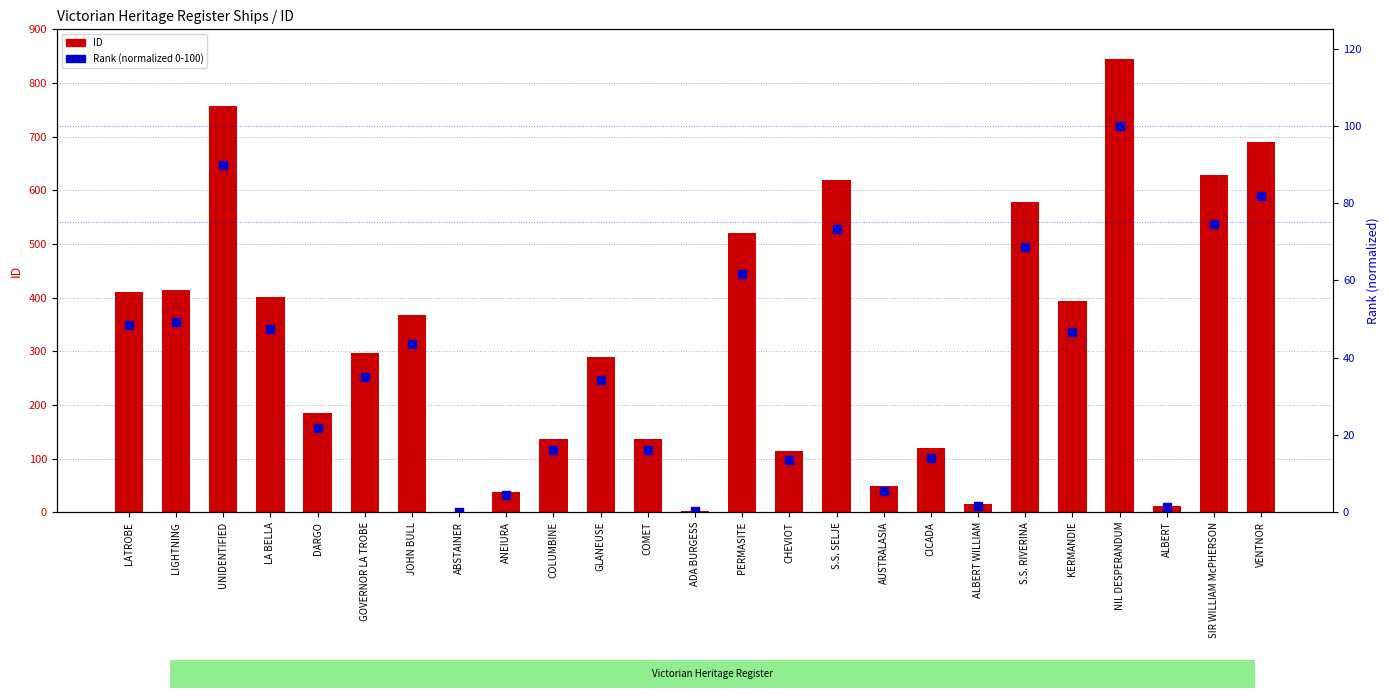

At which category is the sum across all series the highest?

NIL DESPERANDUM